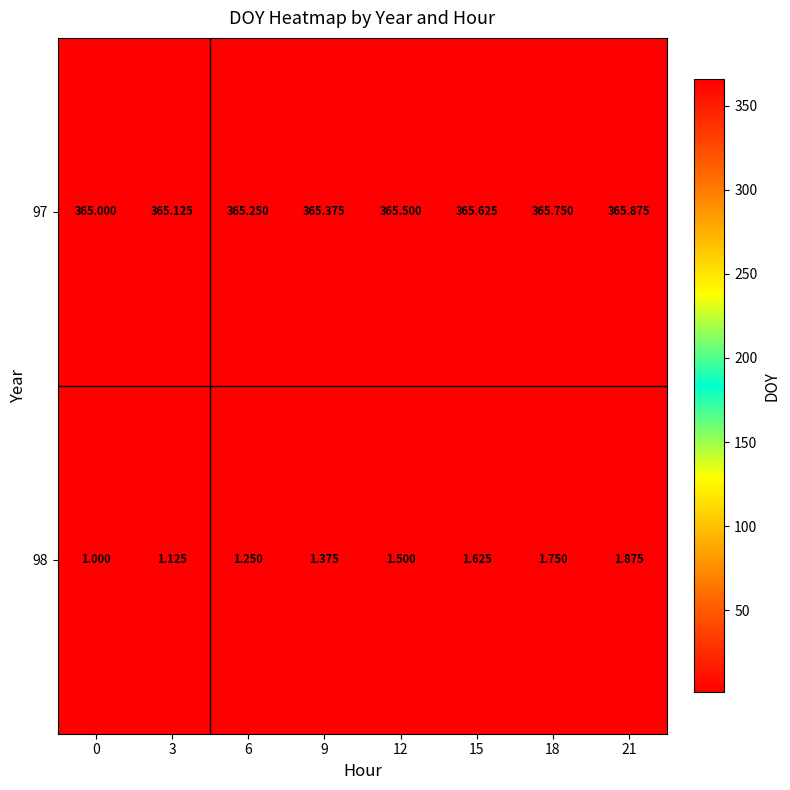

Rank the series by their maximum value, from lowest to highest.

98, 97